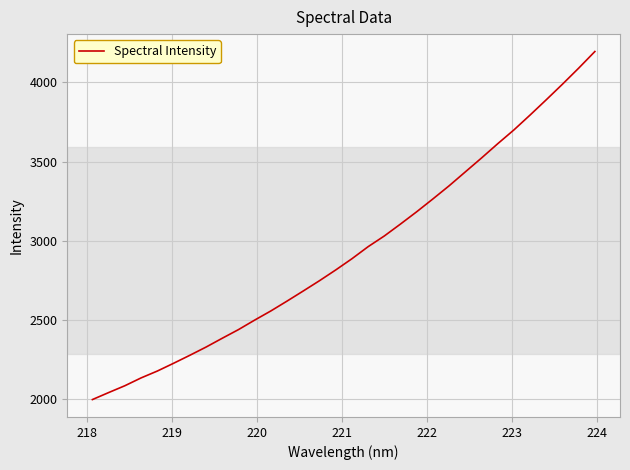

True or false: the data has more than 1 interior local peaks.

False